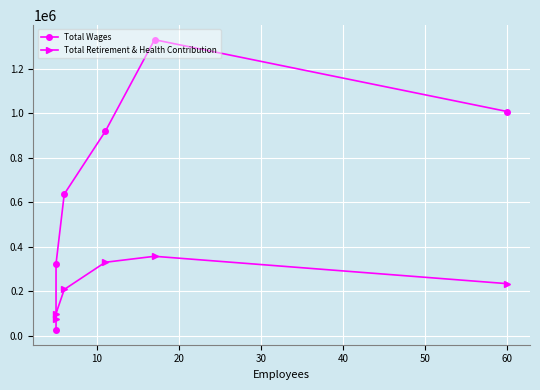

What are all the series names shown in the legend?

Total Wages, Total Retirement & Health Contribution